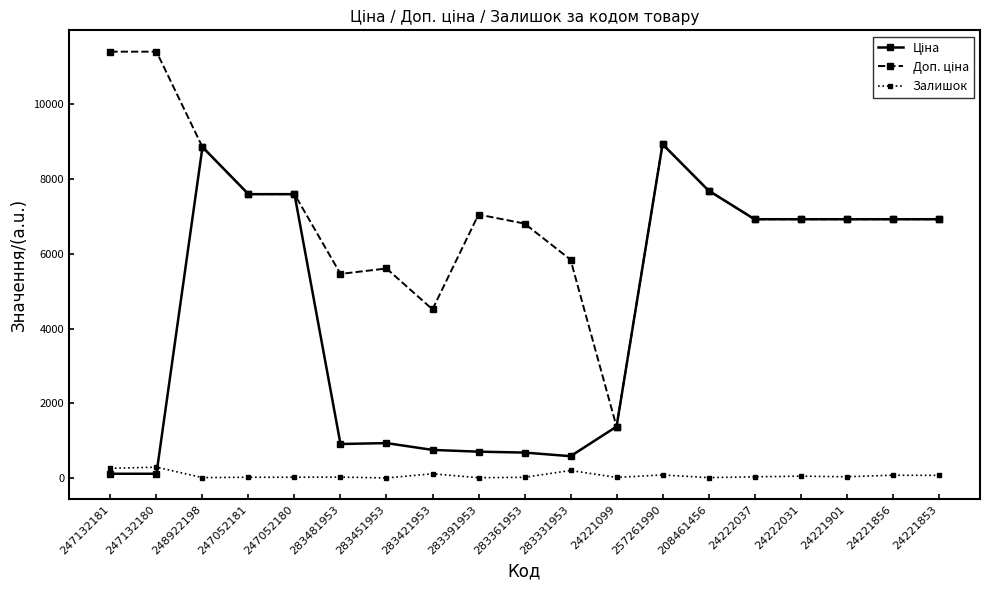

At how many categories does at least one series exceed 8064?

4